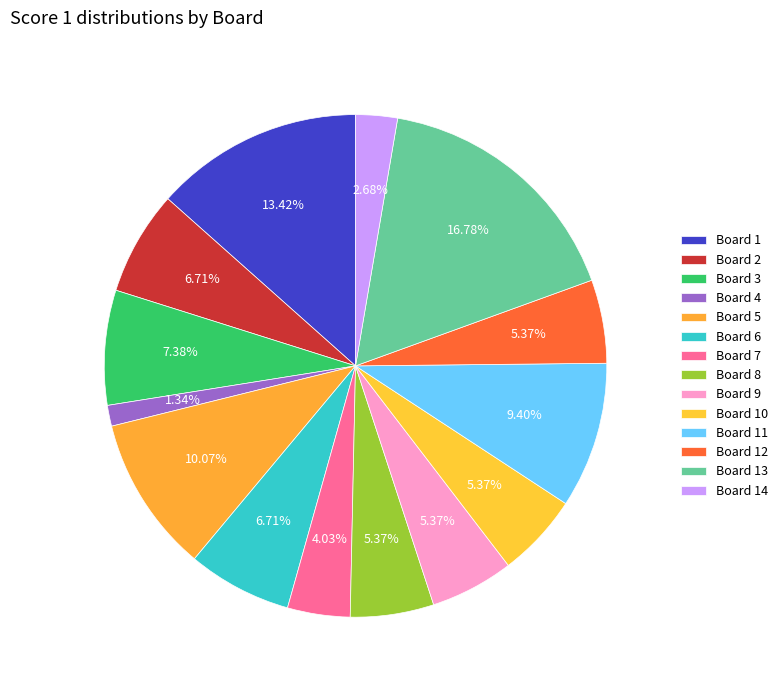

What percentage is the Board 9 slice, to the nearest percent?

5%